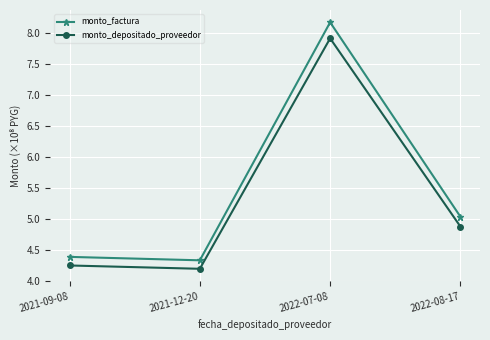

What are all the series names shown in the legend?

monto_factura, monto_depositado_proveedor